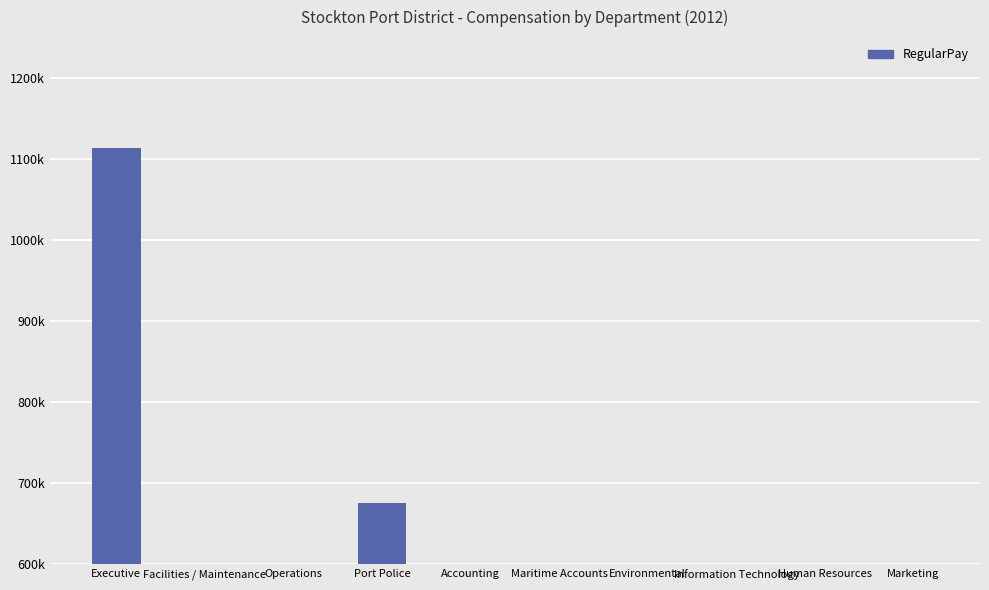

What is the smallest value displayed?

114689